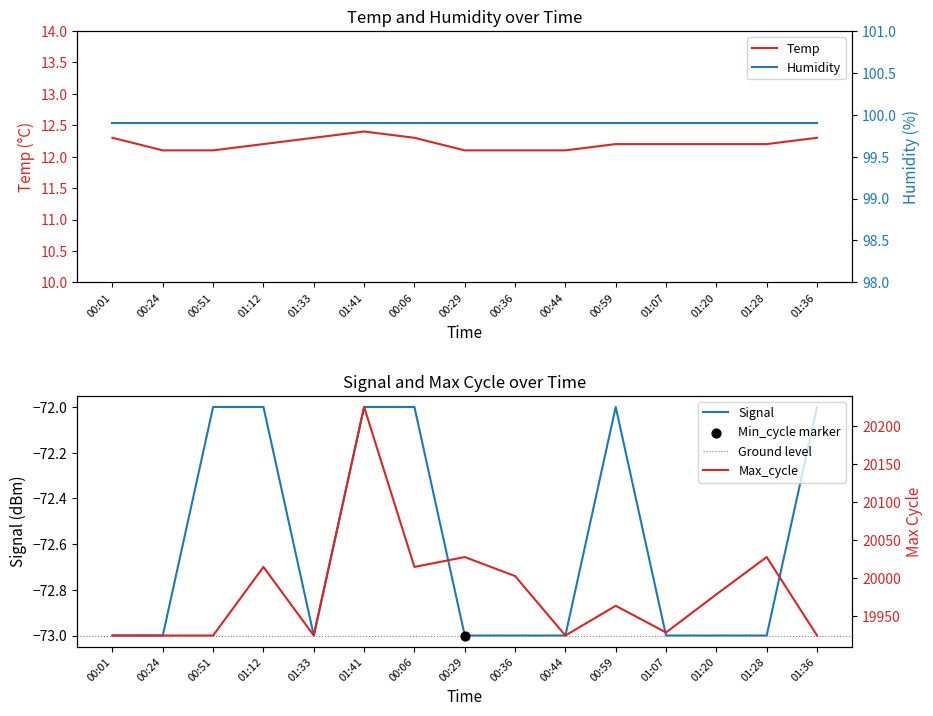

At which category is the sum across all series the highest?

01:41